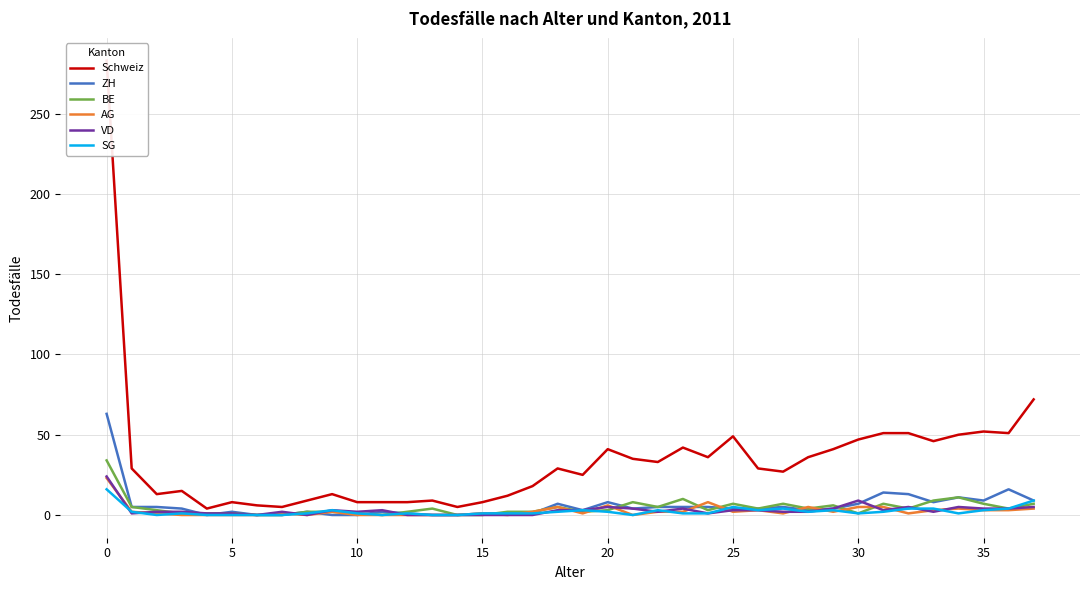

Reading right to left, transcribe all the data shown in this chart.

Schweiz: 72	51	52	50	46	51	51	47	41	36	27	29	49	36	42	33	35	41	25	29	18	12	8	5	9	8	8	8	13	9	5	6	8	4	15	13	29	283
ZH: 9	16	9	11	8	13	14	7	4	3	5	4	4	5	5	5	4	8	3	7	1	1	1	0	0	1	2	0	0	2	0	0	2	0	4	5	5	63
BE: 7	4	7	11	9	4	7	1	6	4	7	4	7	3	10	5	8	3	2	5	2	2	0	0	4	2	0	1	2	2	0	0	1	1	1	3	5	34
AG: 4	3	3	4	3	1	5	5	2	5	1	3	2	8	2	2	0	6	1	5	2	0	1	0	0	0	0	0	2	0	1	0	0	0	0	1	2	23
VD: 5	4	4	5	2	5	3	9	4	2	2	3	3	1	4	2	4	5	3	3	0	0	0	0	0	0	3	2	3	0	2	0	1	1	2	2	1	24
SG: 9	4	3	1	4	4	2	1	3	2	4	3	5	1	1	3	0	2	3	2	1	1	1	0	0	1	0	1	3	1	0	0	0	0	1	0	2	16